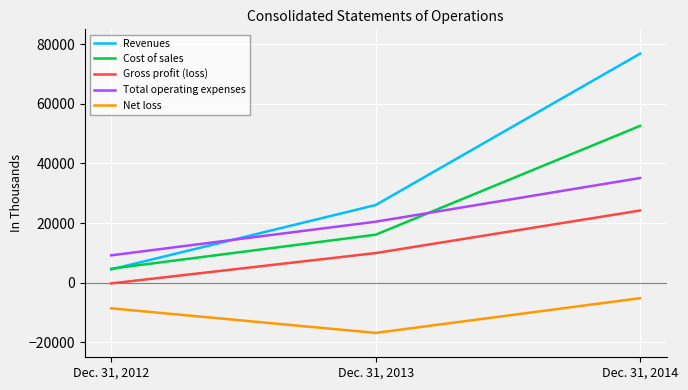

What are all the series names shown in the legend?

Revenues, Cost of sales, Gross profit (loss), Total operating expenses, Net loss